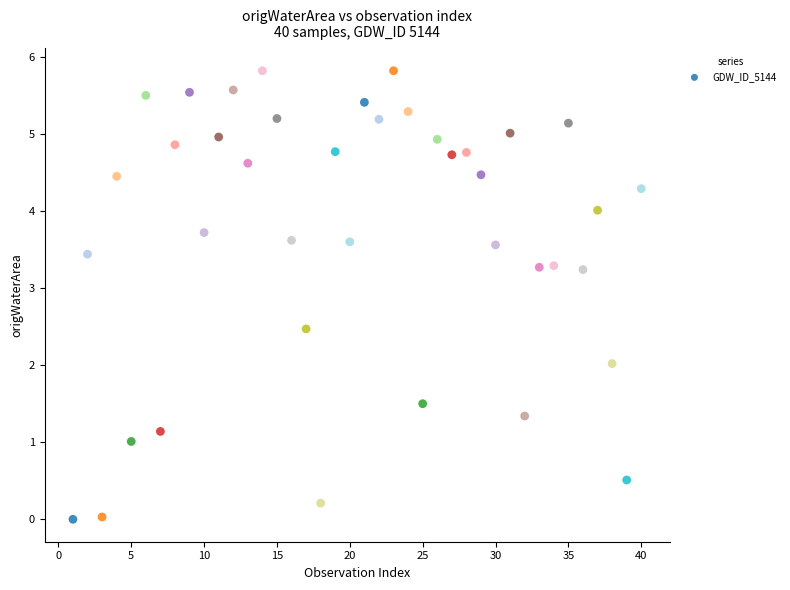

What is the range of Y values (max minus min)?

5.8